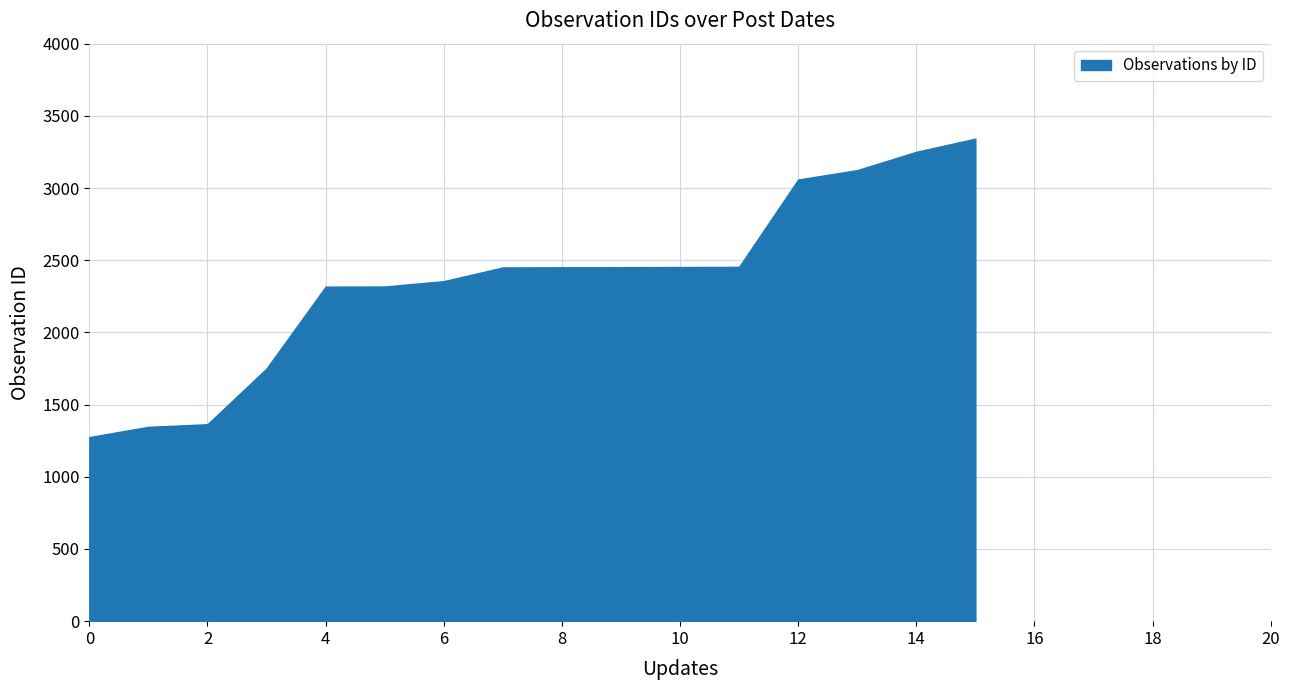

How many lines are shown in the chart?

1